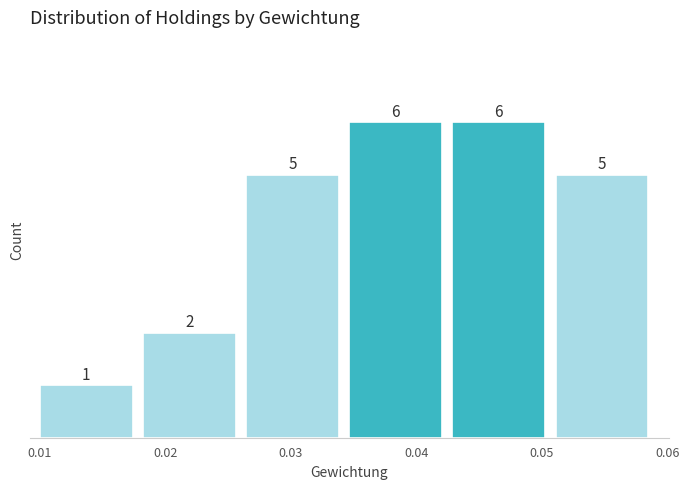

Reading left to right, list every bar in this chart as the range it spans on the x-axis followed by its height. The bar edges are not printed on the chart, so give them approximately, as read against the axis.

0.010 to 0.018: 1
0.018 to 0.026: 2
0.026 to 0.035: 5
0.035 to 0.043: 6
0.043 to 0.051: 6
0.051 to 0.059: 5